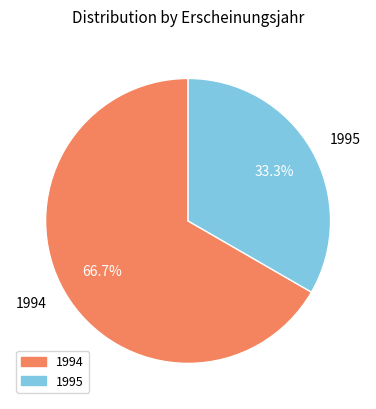

Approximately how many times larger is the value at 1995 compared to 1994?

0.5